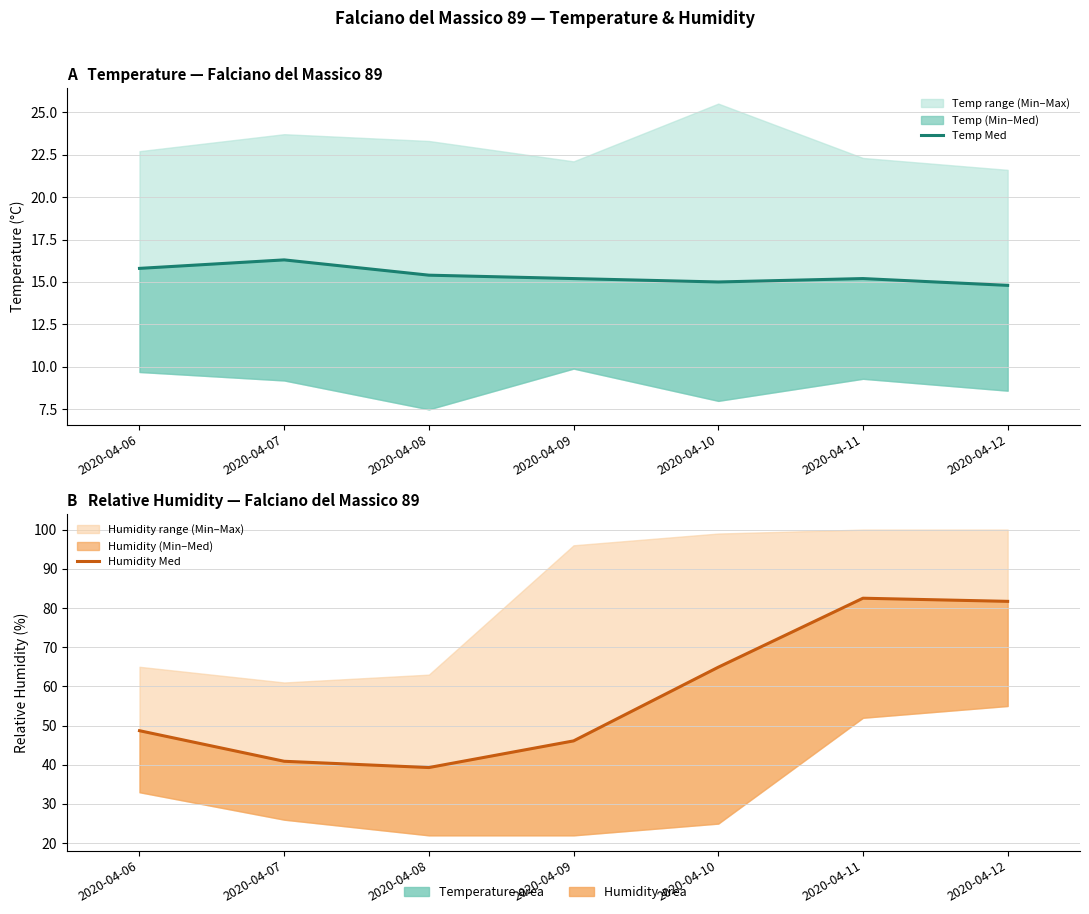

What is the approximate value of Temp Med at 2020-04-12?

14.8